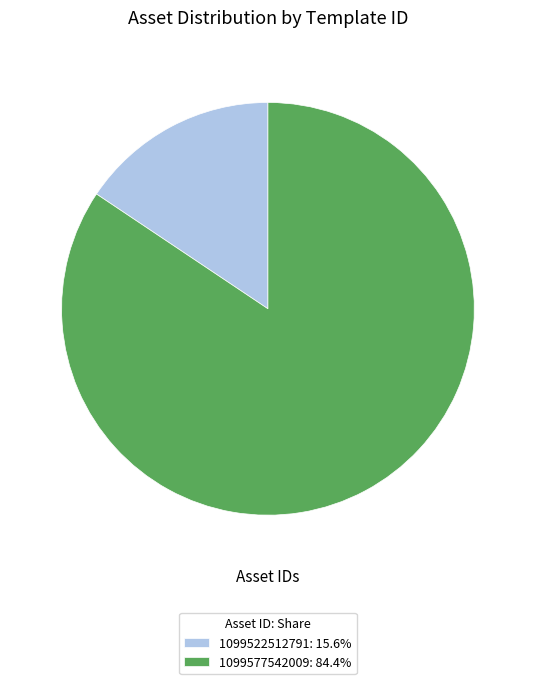

Combined, do 1099577542009: 84.4% and 1099522512791: 15.6% account for over 50%?

Yes